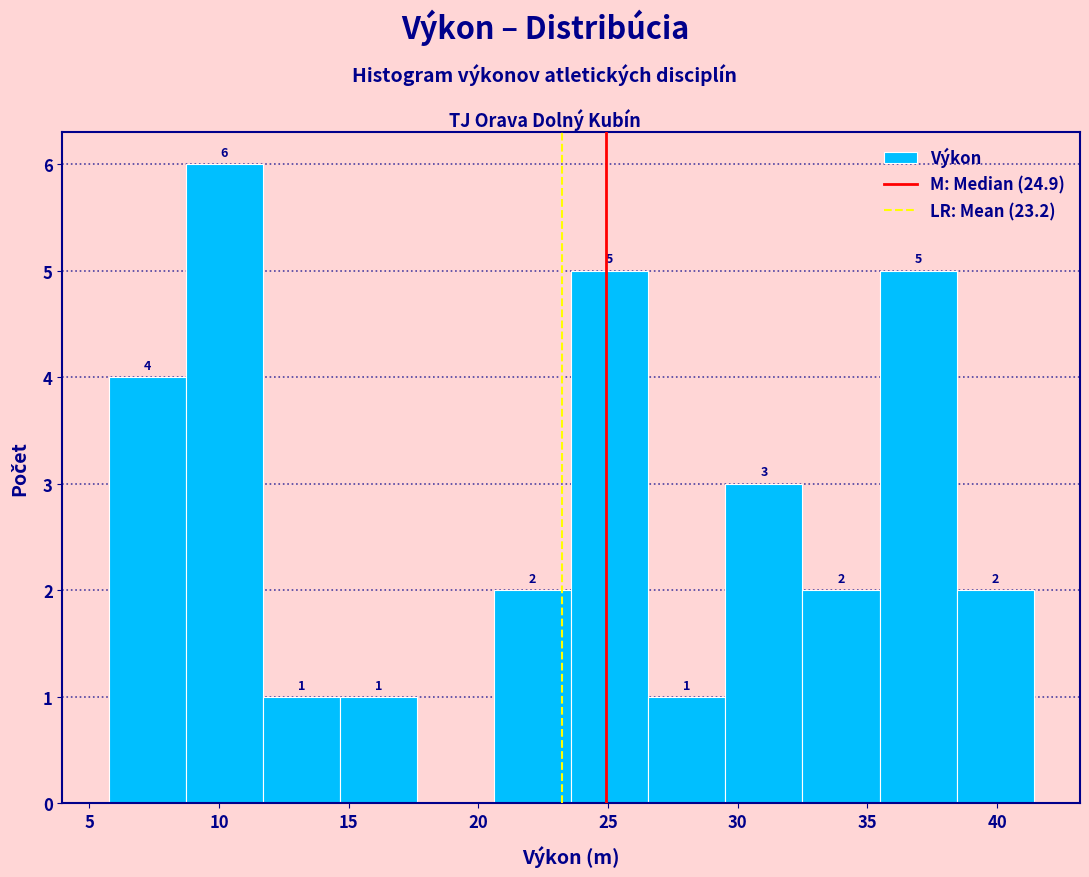

Which range on the x-axis has the tallest bar?

8.5 to 11.5